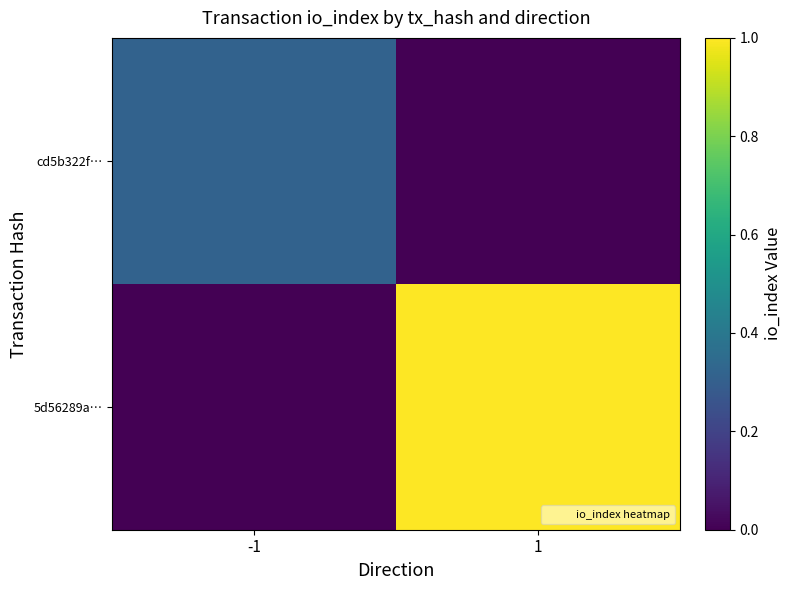

Reading left to right, what are all the values shown in this chart?

cd5b322f…: -1=0.3	1=0.0
5d56289a…: -1=0.0	1=1.0